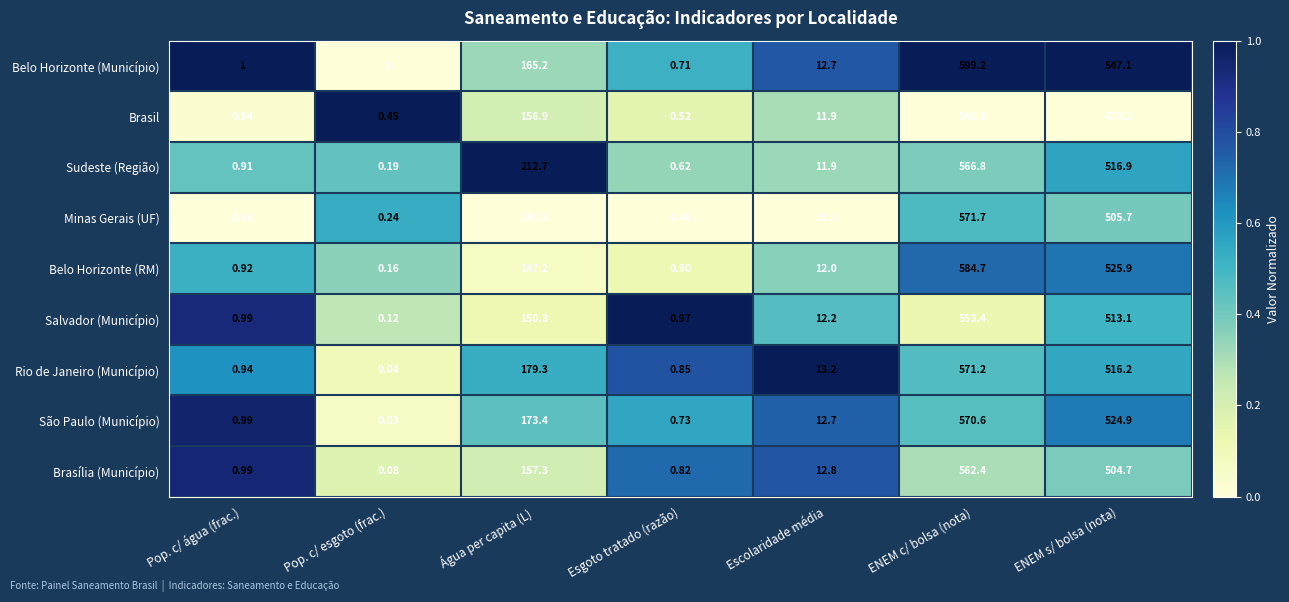

Which series changed the most between Pop. c/ água (frac.) and Pop. c/ esgoto (frac.)?

Belo Horizonte (Município)